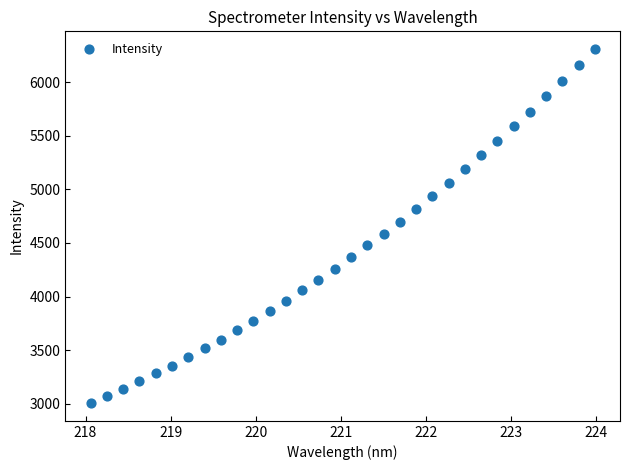

What is the range of Y values (max minus min)?

3303.7